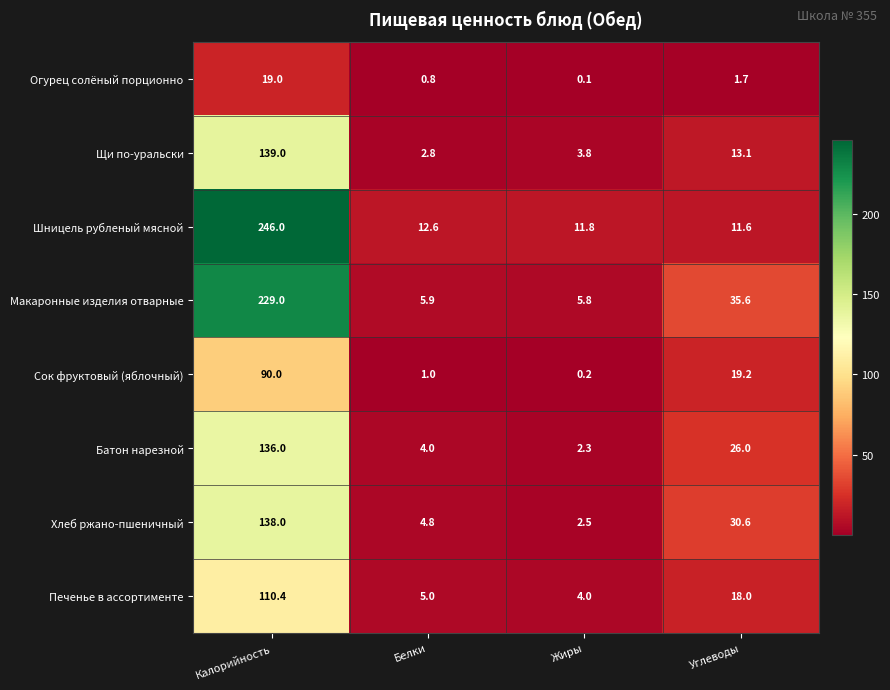

Between Белки and Жиры, which series saw the biggest shift?

Хлеб ржано-пшеничный